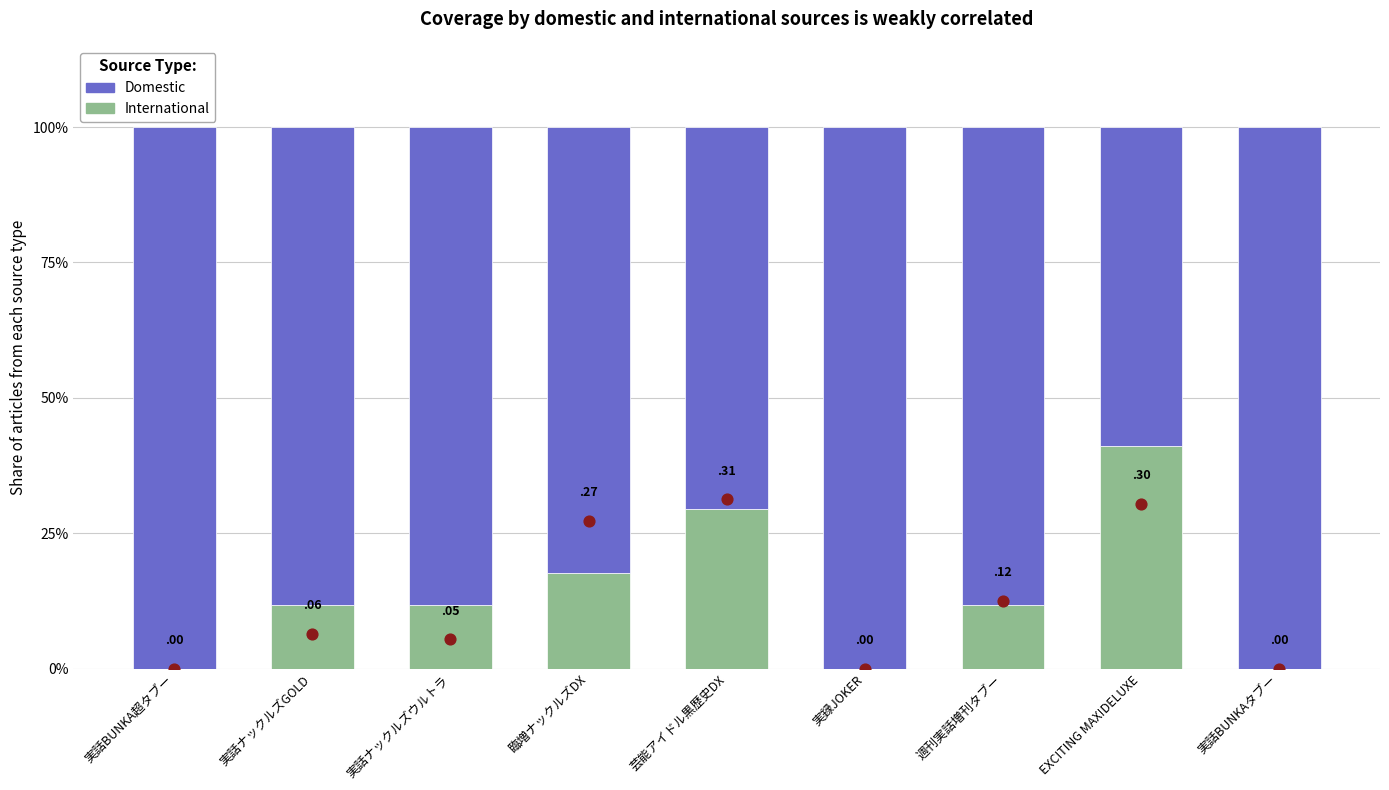

Which series contains the lowest Y value?

International